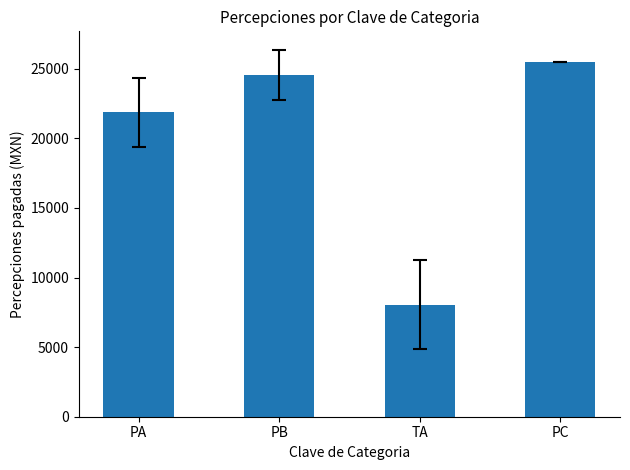

What is the ratio of the value at PB to the value at TA?

3.1